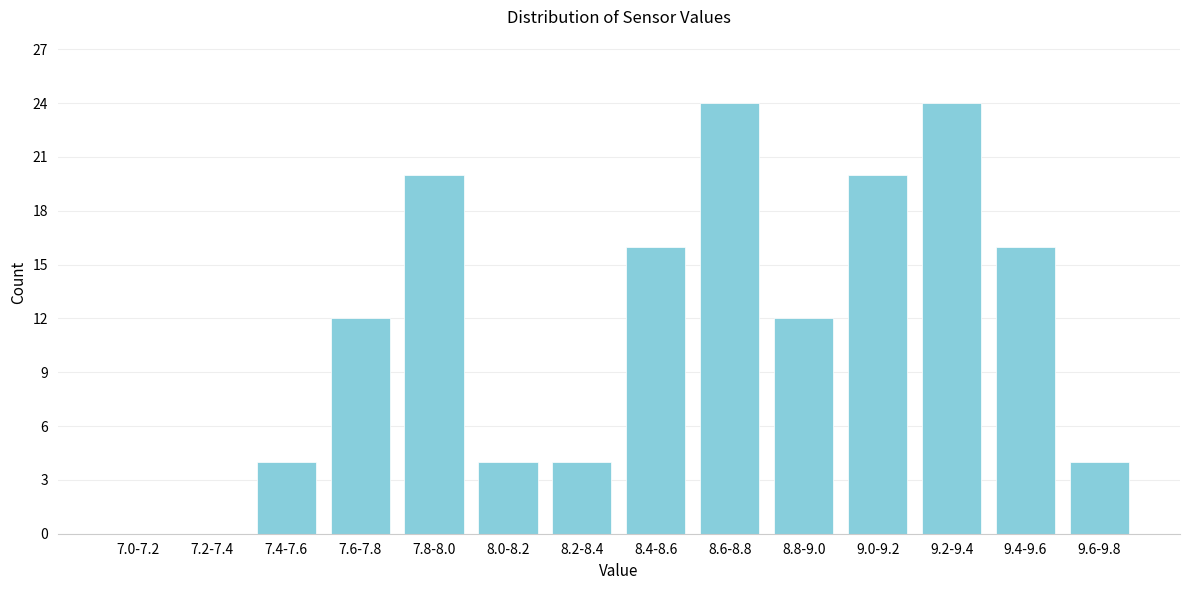

Reading right to left, list all the values displayed in this chart.

9.6-9.8=4	9.4-9.6=16	9.2-9.4=24	9.0-9.2=20	8.8-9.0=12	8.6-8.8=24	8.4-8.6=16	8.2-8.4=4	8.0-8.2=4	7.8-8.0=20	7.6-7.8=12	7.4-7.6=4	7.2-7.4=0	7.0-7.2=0